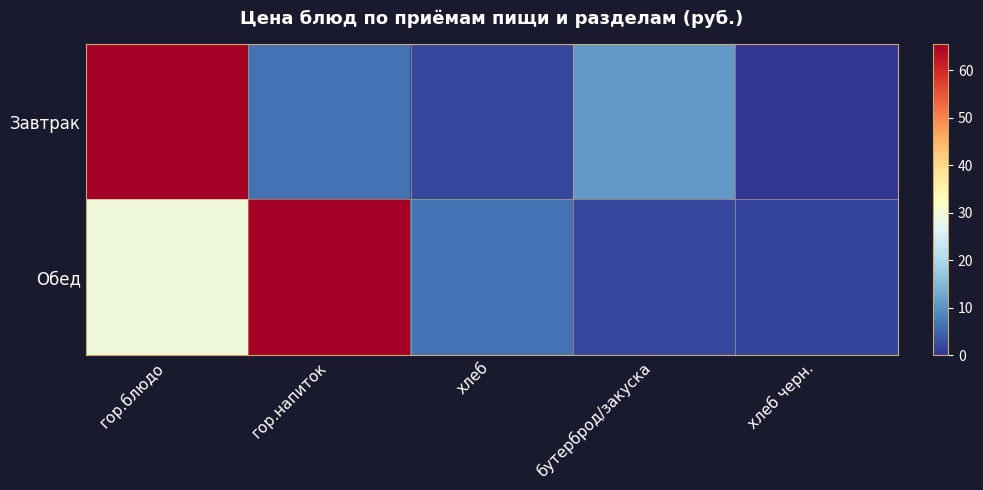

Which has a higher value, гор.блюдо or хлеб черн.?

гор.блюдо